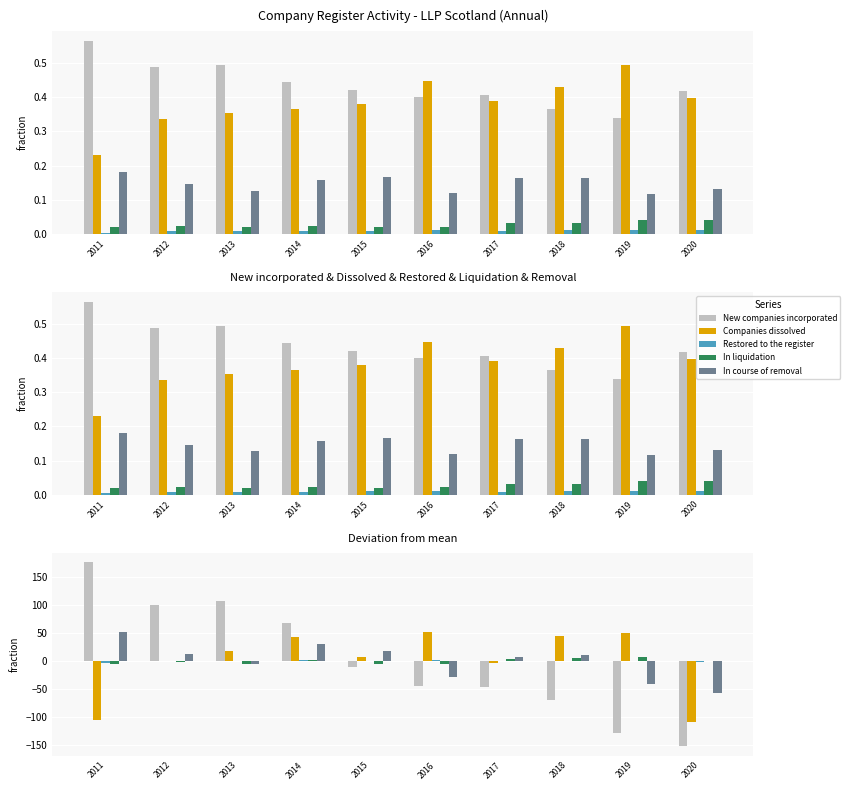

Between 2019 and 2013, which is larger?

2013